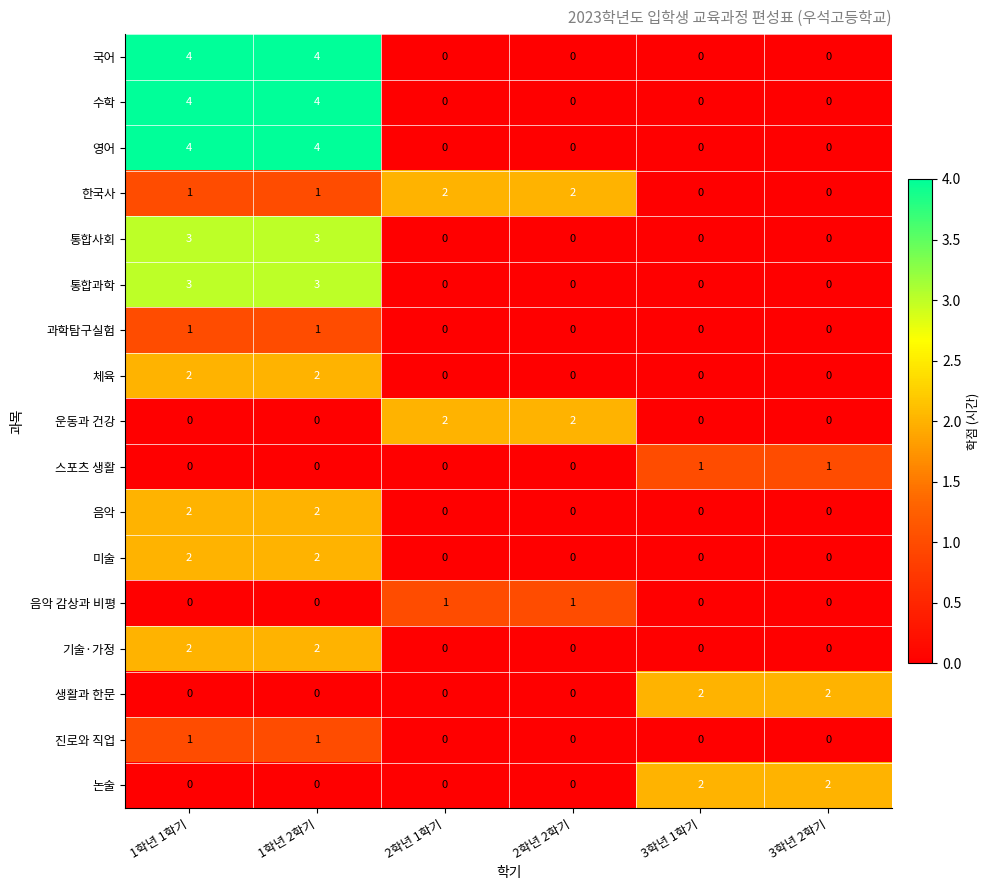

How many series are shown in this chart?

17